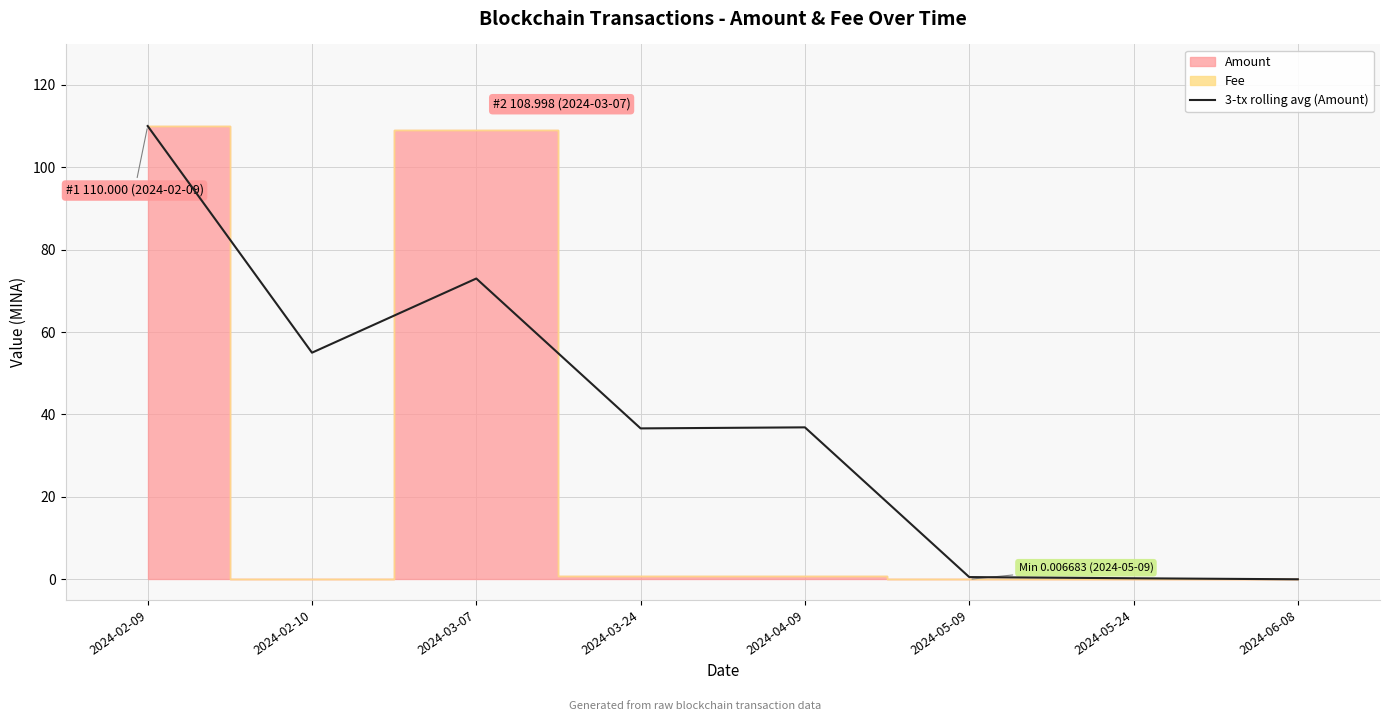

What is the value of the 1st point from the left?

110.0